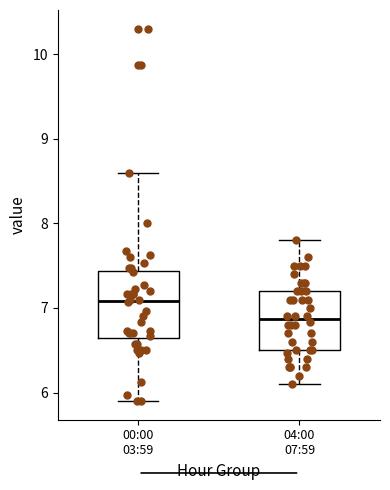

Reading left to right, transcribe this box plot: for each box, give where its median line is, the range the box spans, and where its two whiskers end, as read against the y-axis. The values are not printed on the chart, so give them approximately, as read against the axis.

00:00 03:59: median 7.1, box 6.6 to 7.4, whiskers 5.9 to 8.6
04:00 07:59: median 6.9, box 6.5 to 7.2, whiskers 6.1 to 7.8